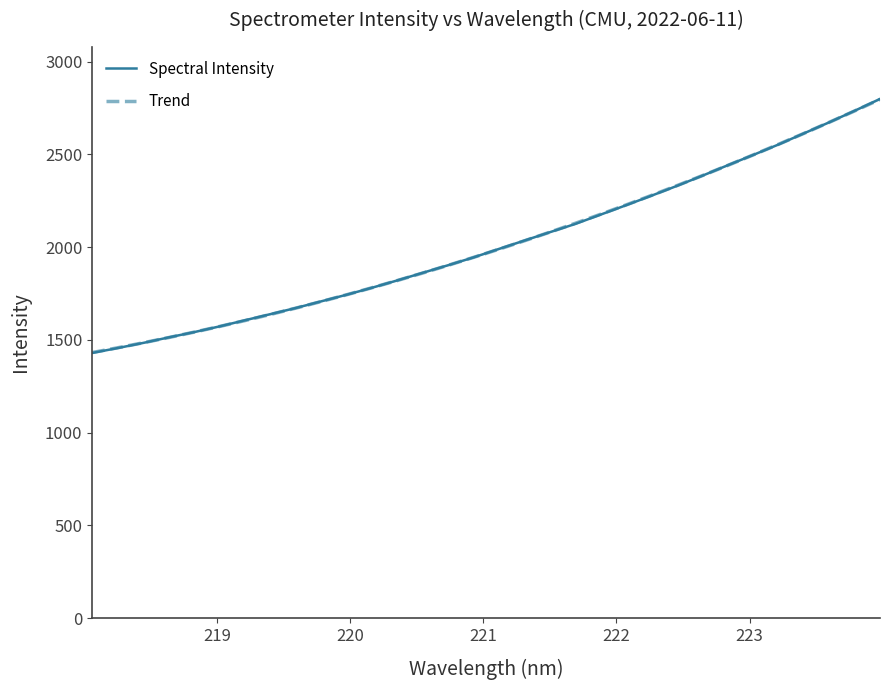

What is the maximum value for Trend?

2796.5